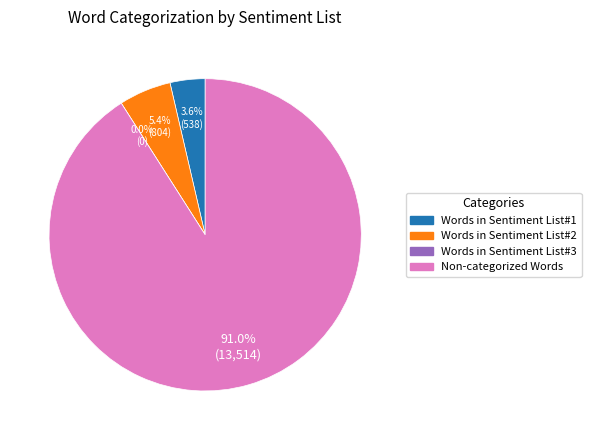

The Words in Sentiment List#1 slice represents 4% of the pie. True or false?

True